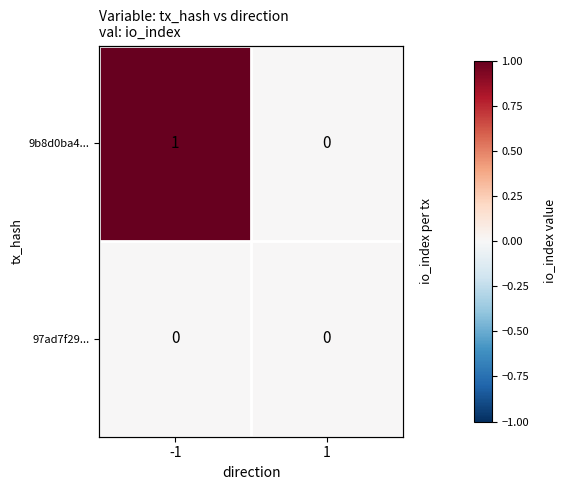

At how many categories does at least one series exceed 0?

1